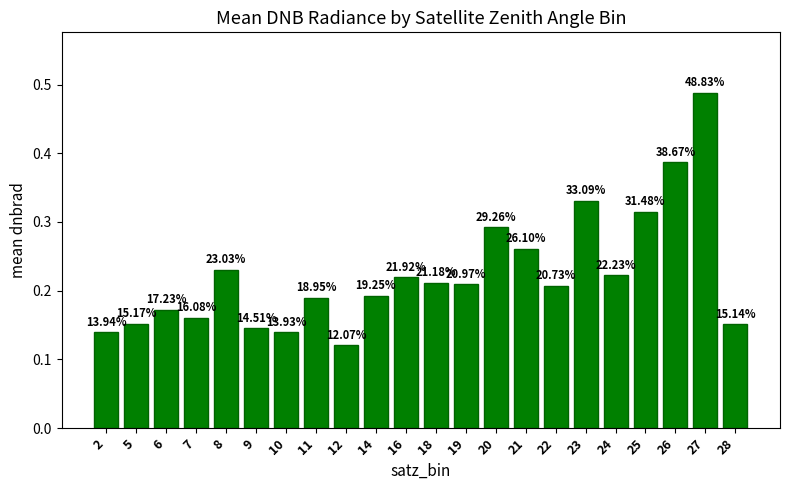

How many bars are there in total?

22